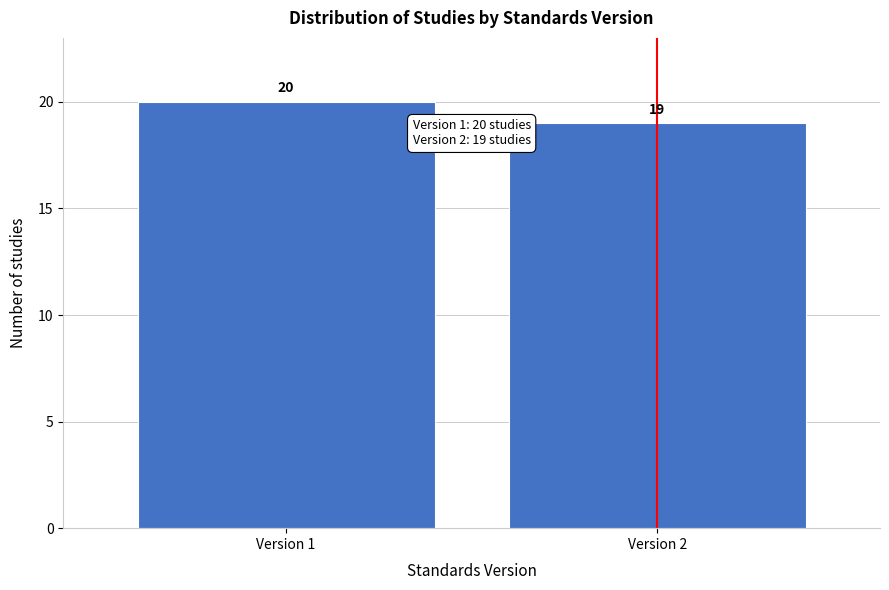

Reading left to right, list all the values displayed in this chart.

Version 1=20	Version 2=19